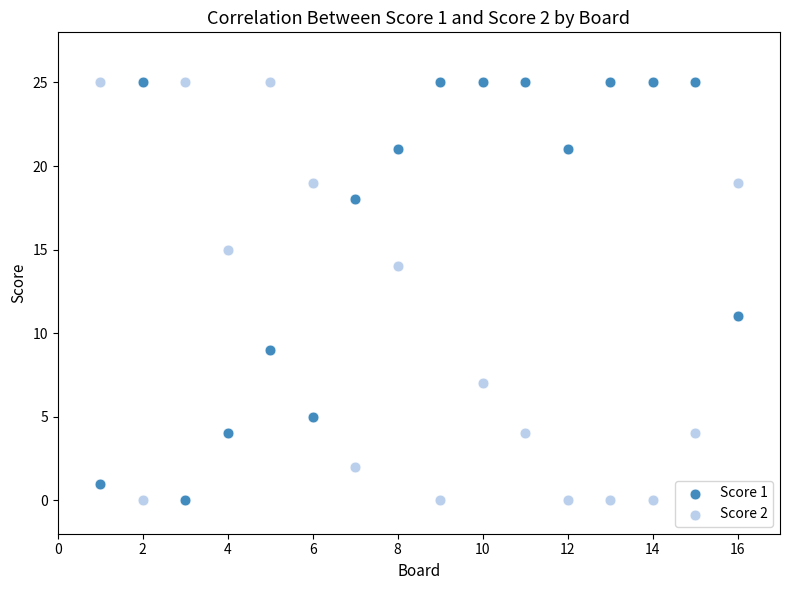

Across all series, what Y value is closest to 12?

11